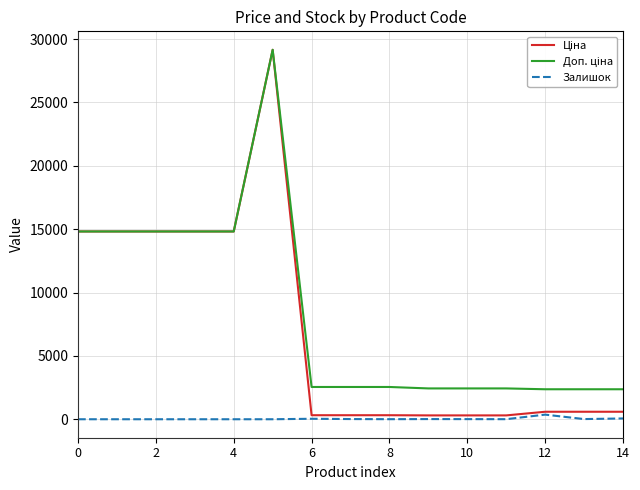

What is the label of the 5th point from the right?

10